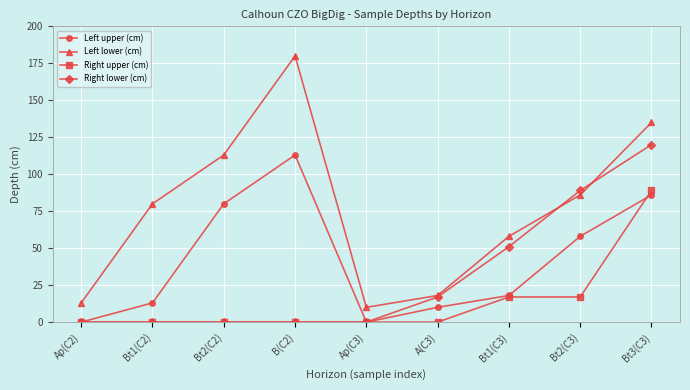

Reading left to right, extract all data points from this chart.

Left upper (cm): Ap(C2)=0	Bt1(C2)=13	Bt2(C2)=80	B(C2)=113	Ap(C3)=0	A(C3)=10	Bt1(C3)=18	Bt2(C3)=58	Bt3(C3)=86
Left lower (cm): Ap(C2)=13	Bt1(C2)=80	Bt2(C2)=113	B(C2)=180	Ap(C3)=10	A(C3)=18	Bt1(C3)=58	Bt2(C3)=86	Bt3(C3)=135
Right upper (cm): Ap(C2)=0	Bt1(C2)=0	Bt2(C2)=0	B(C2)=0	Ap(C3)=0	A(C3)=0	Bt1(C3)=17	Bt2(C3)=17	Bt3(C3)=89
Right lower (cm): Ap(C2)=0	Bt1(C2)=0	Bt2(C2)=0	B(C2)=0	Ap(C3)=0	A(C3)=17	Bt1(C3)=51	Bt2(C3)=89	Bt3(C3)=120